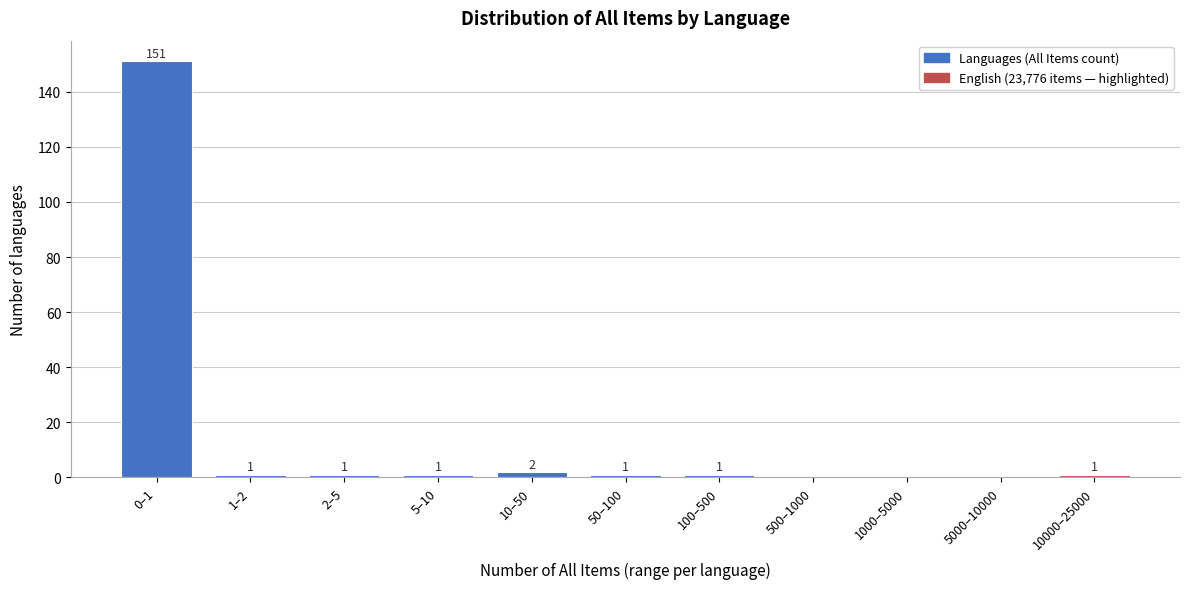

Reading right to left, transcribe all the data shown in this chart.

10000–25000=1	5000–10000=0	1000–5000=0	500–1000=0	100–500=1	50–100=1	10–50=2	5–10=1	2–5=1	1–2=1	0–1=151